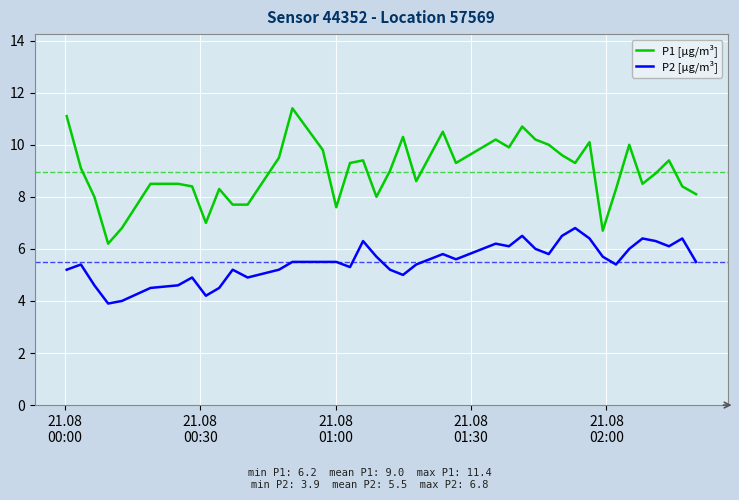

Rank the series by their average value, from highest to lowest.

P1 [µg/m³], P2 [µg/m³]